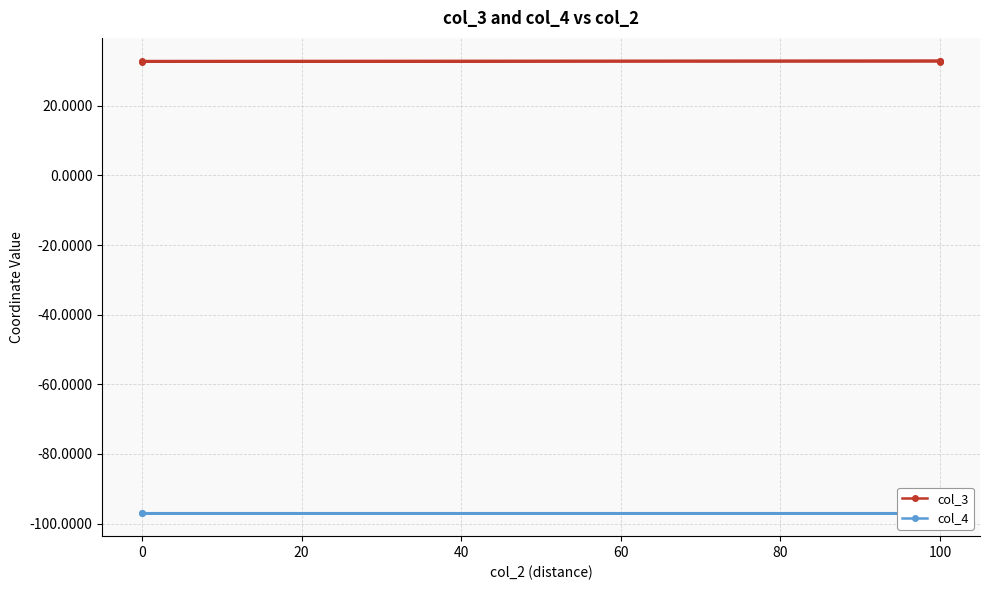

What is the difference between the col_4 values at 0 and 60?

0.1